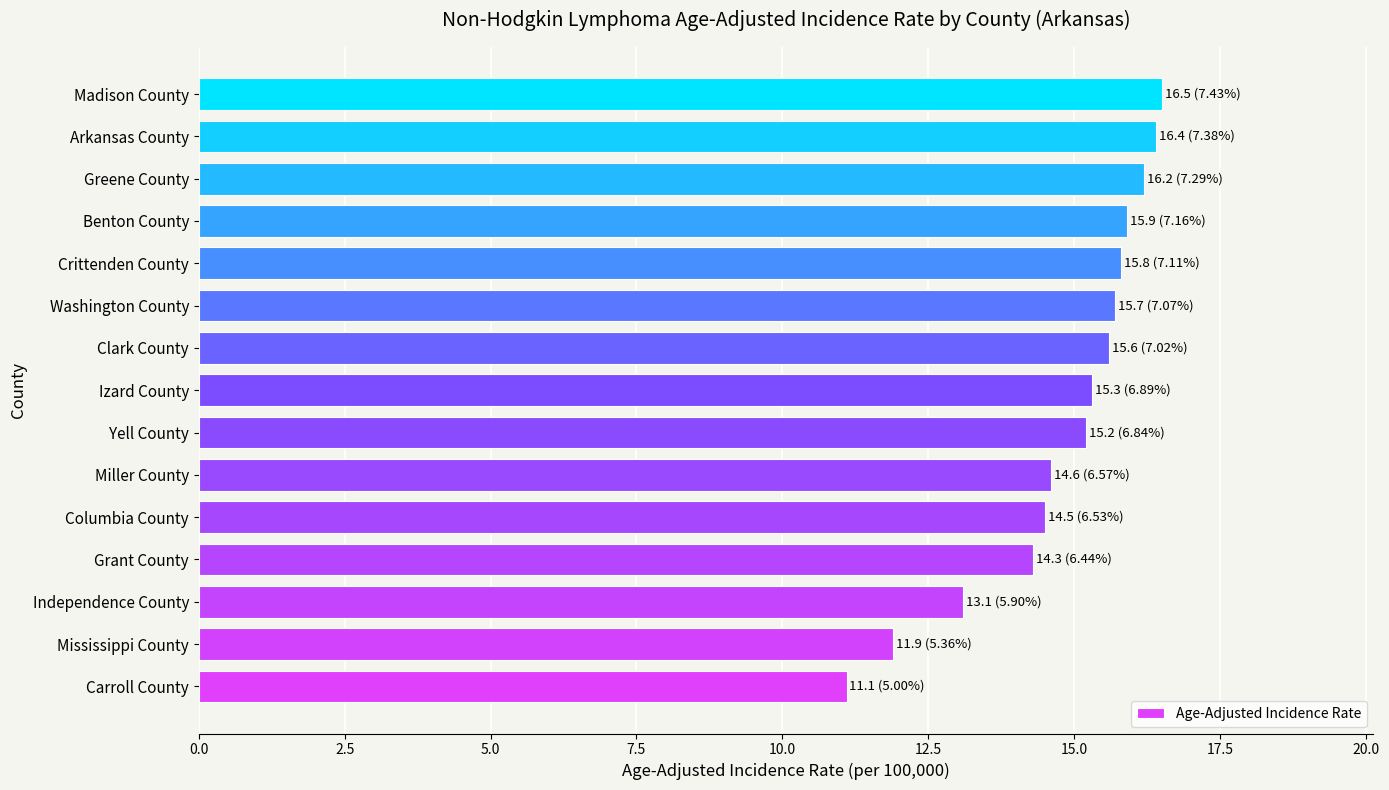

Reading top to bottom, list all the values displayed in this chart.

Madison County=16.5	Arkansas County=16.4	Greene County=16.2	Benton County=15.9	Crittenden County=15.8	Washington County=15.7	Clark County=15.6	Izard County=15.3	Yell County=15.2	Miller County=14.6	Columbia County=14.5	Grant County=14.3	Independence County=13.1	Mississippi County=11.9	Carroll County=11.1